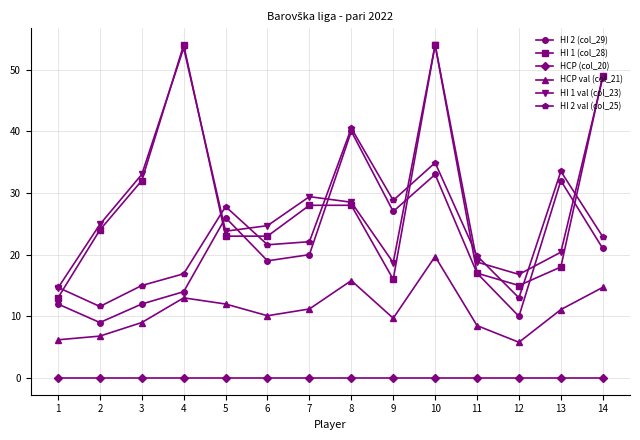

What is the difference between the maximum and second lowest values in the HI 2 val (col_25) series?

27.5